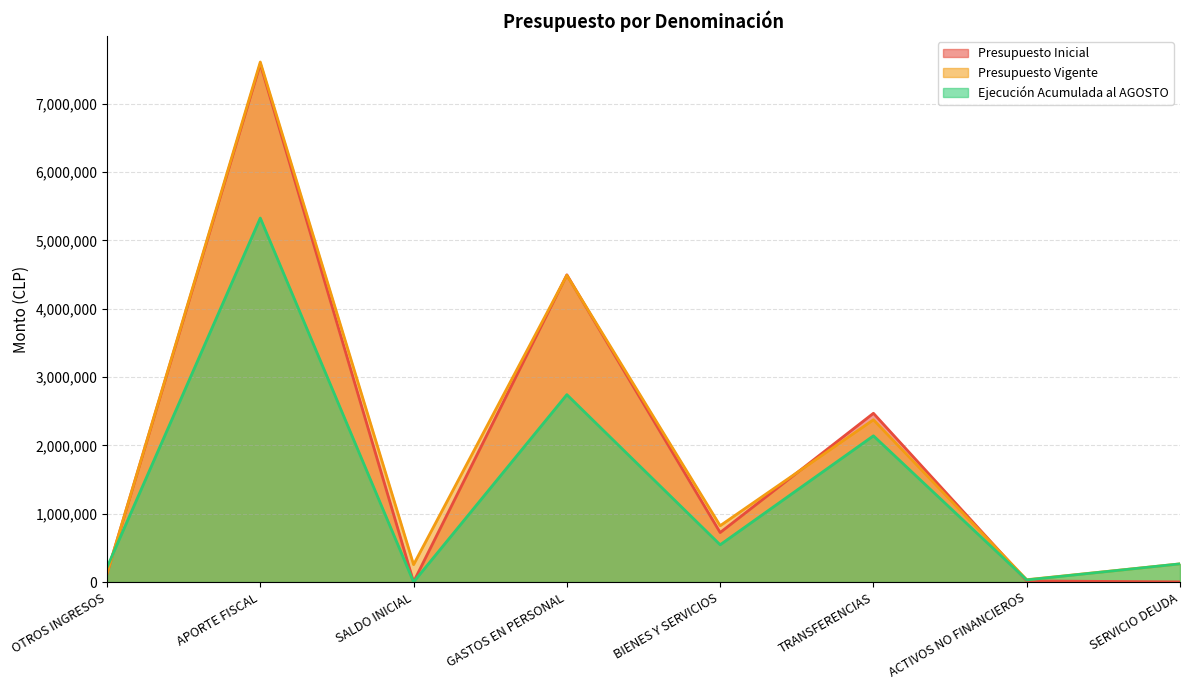

How many lines are shown in the chart?

3